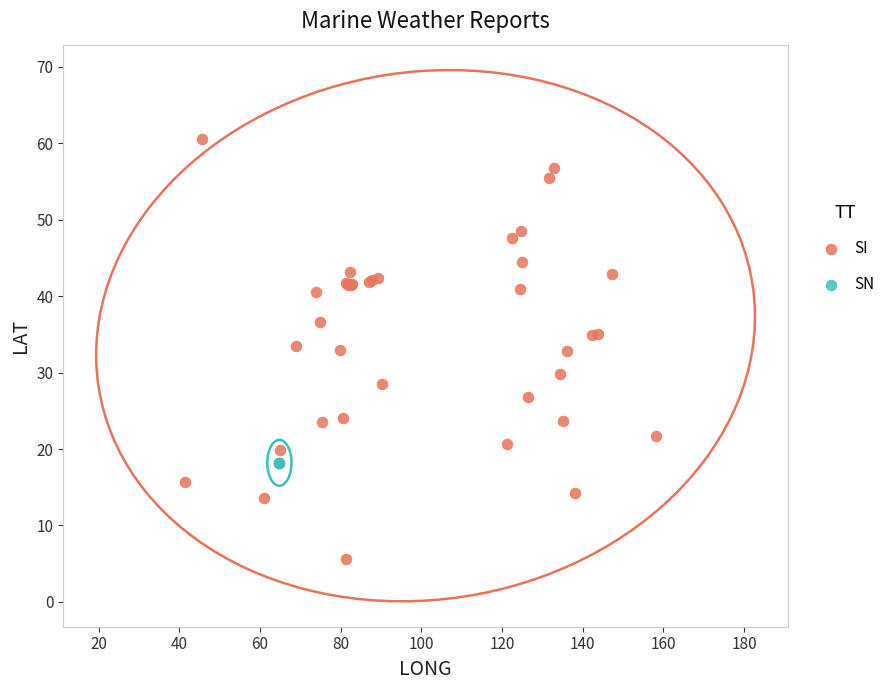

Which series contains the lowest Y value?

SI